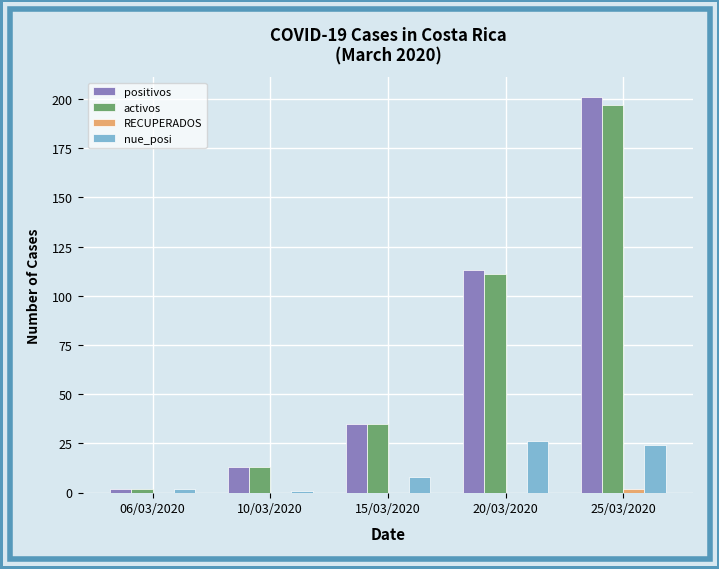

True or false: positivos has a value of 35 at 15/03/2020.

True